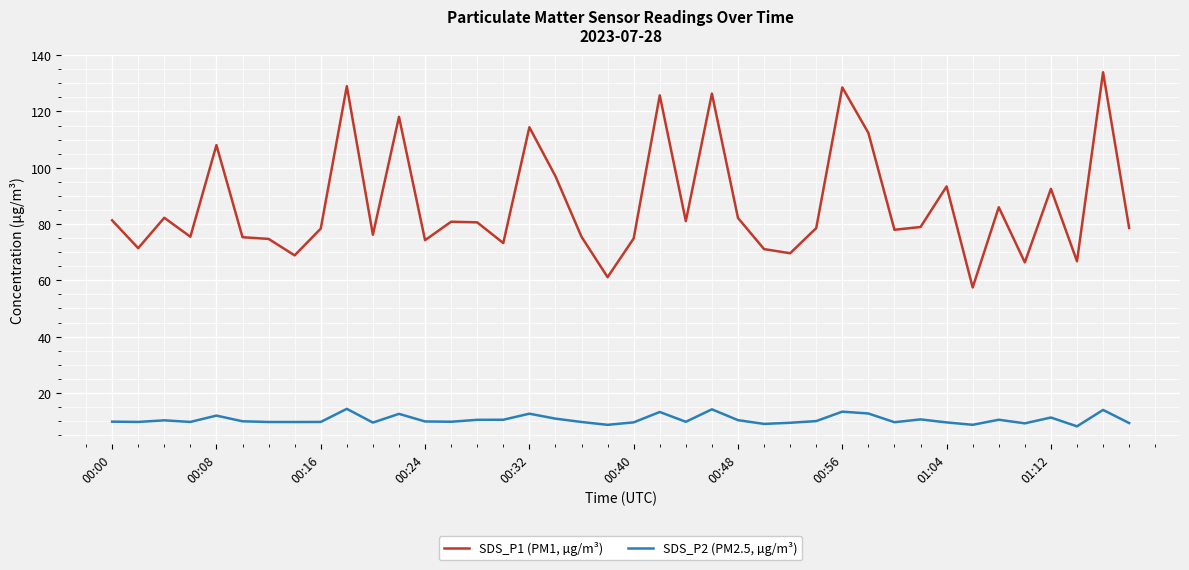

True or false: SDS_P2 (PM2.5, µg/m³) and SDS_P1 (PM1, µg/m³) cross at least once.

False